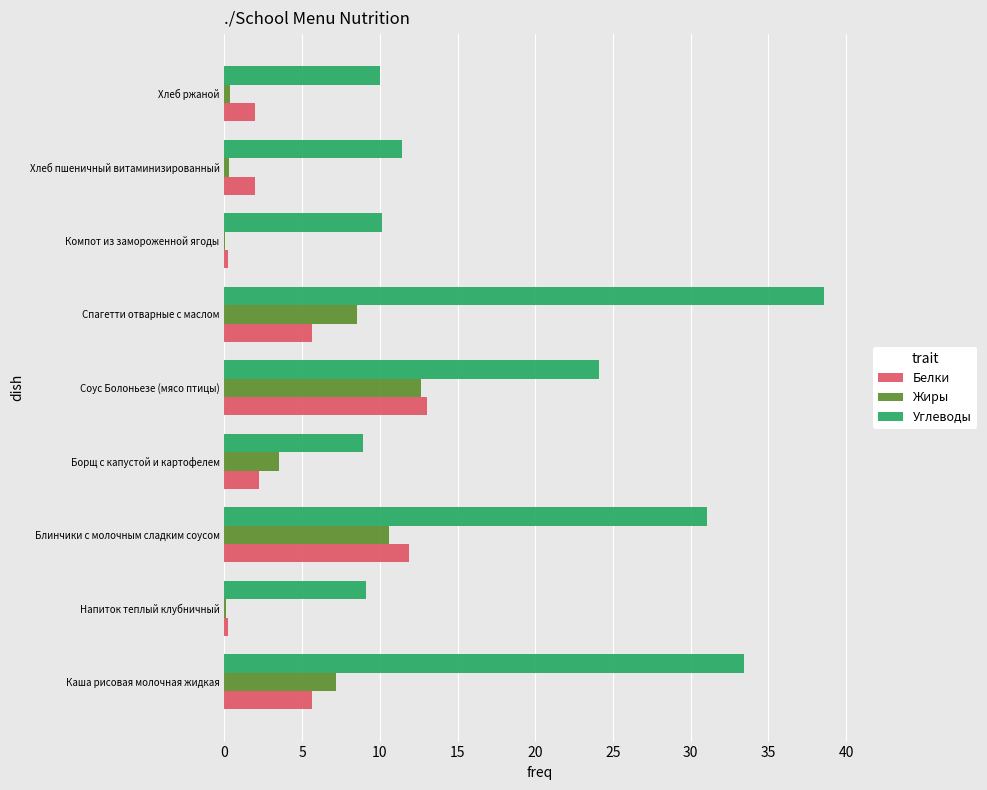

What is the average value of the Белки series?

4.8